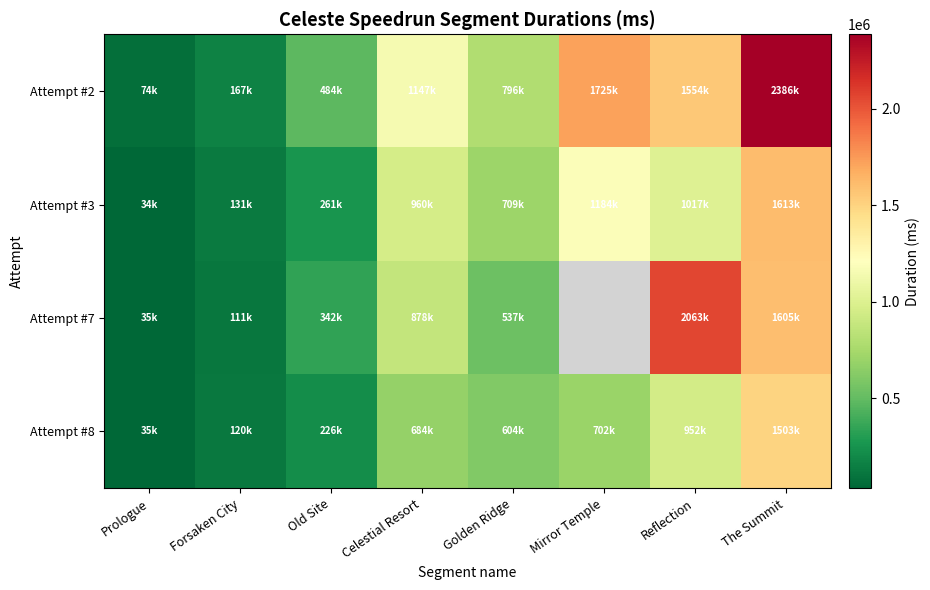

What is the maximum value for Attempt #8?

1503675.0